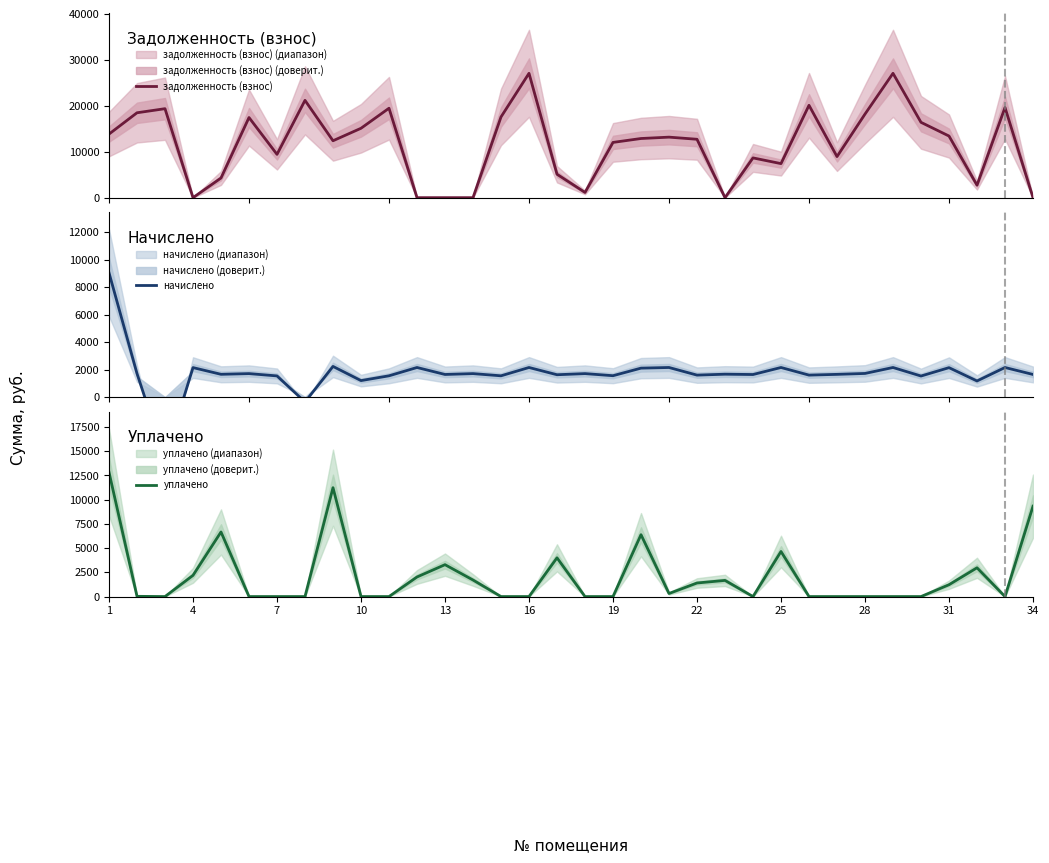

The value of уплачено at 22 is 1400.0. True or false?

True